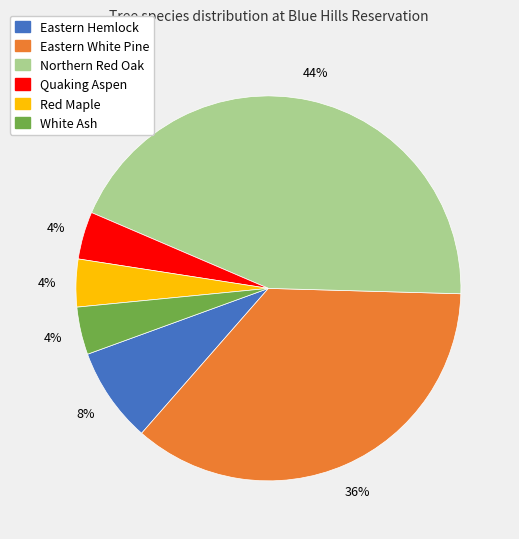

Between Eastern Hemlock and Quaking Aspen, which is larger?

Eastern Hemlock